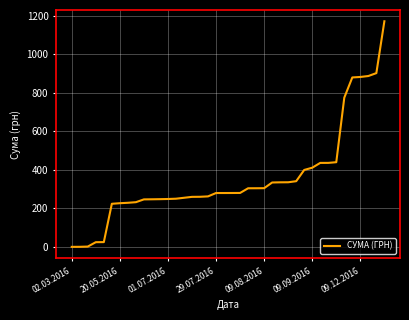

How many series are shown in this chart?

1